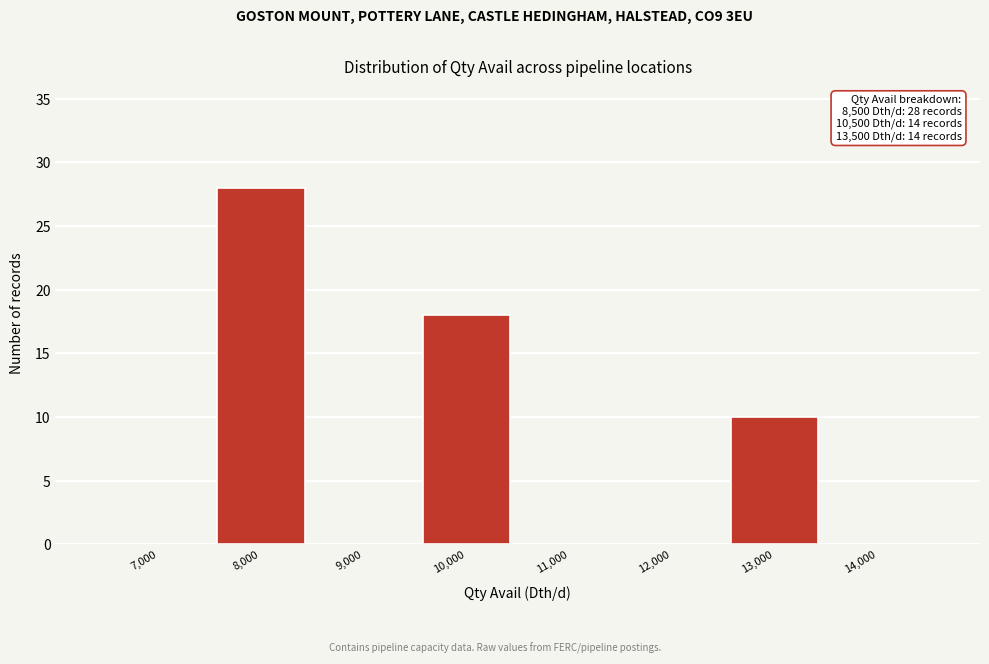

Reading right to left, transcribe all the data shown in this chart.

14,000=0	13,000=10	12,000=0	11,000=0	10,000=18	9,000=0	8,000=28	7,000=0